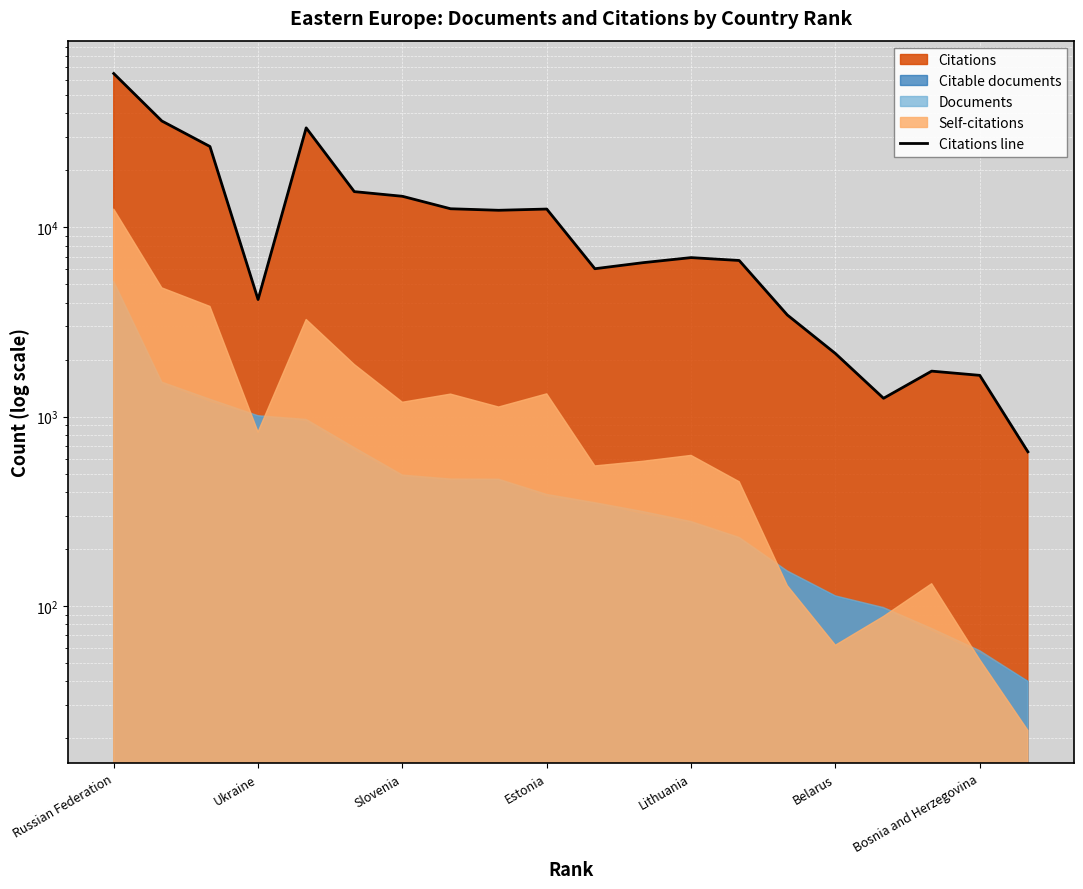

What is the minimum value shown in the chart?

652